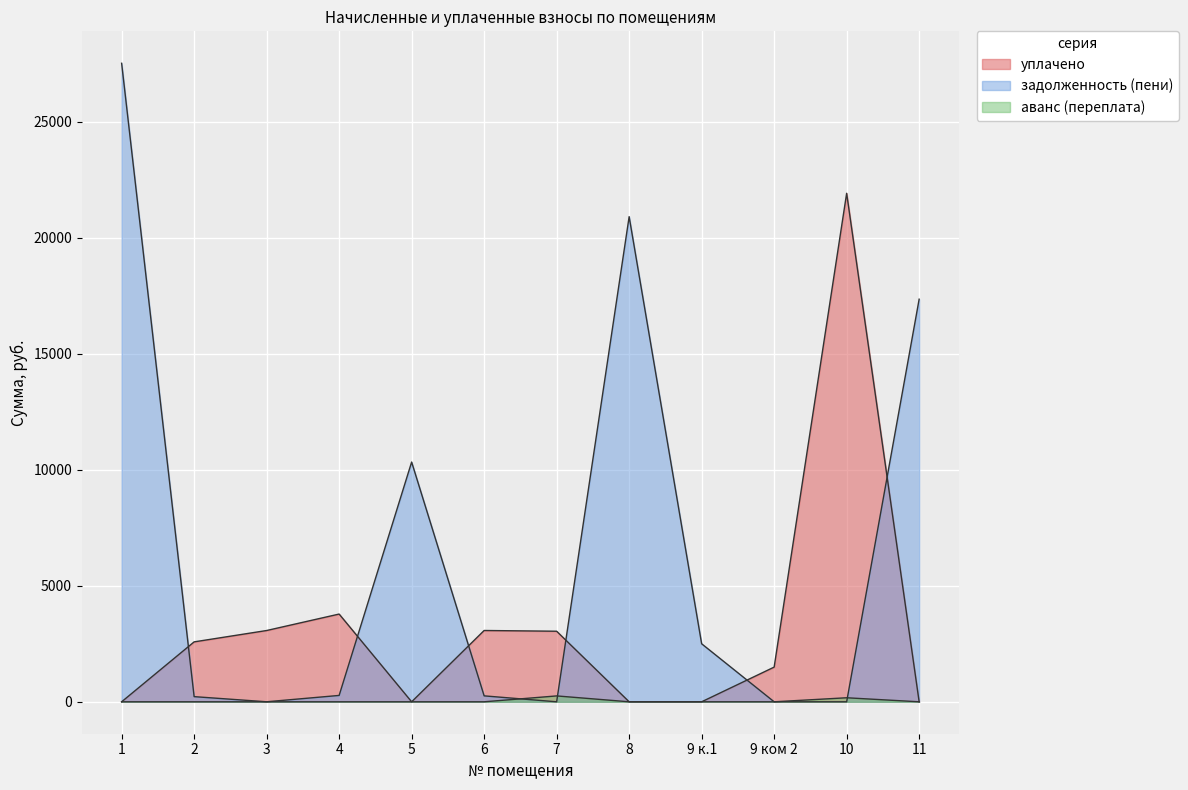

Where is the first local maximum for уплачено?

4